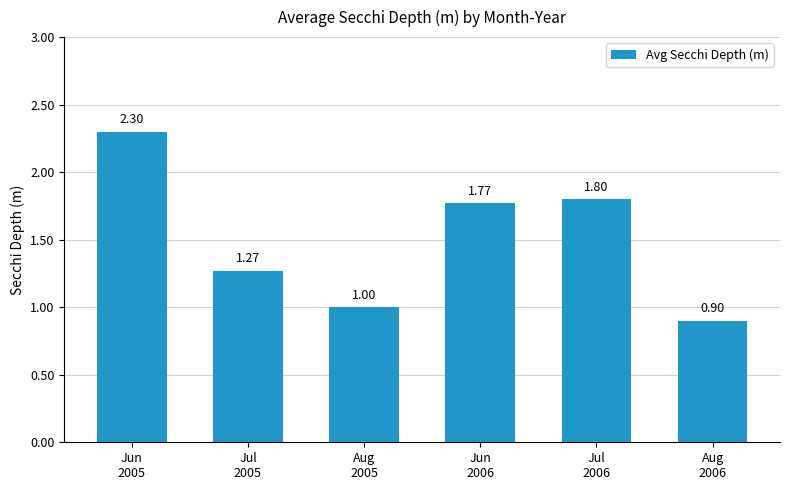

What is the value of the 1st bar from the left?

2.3